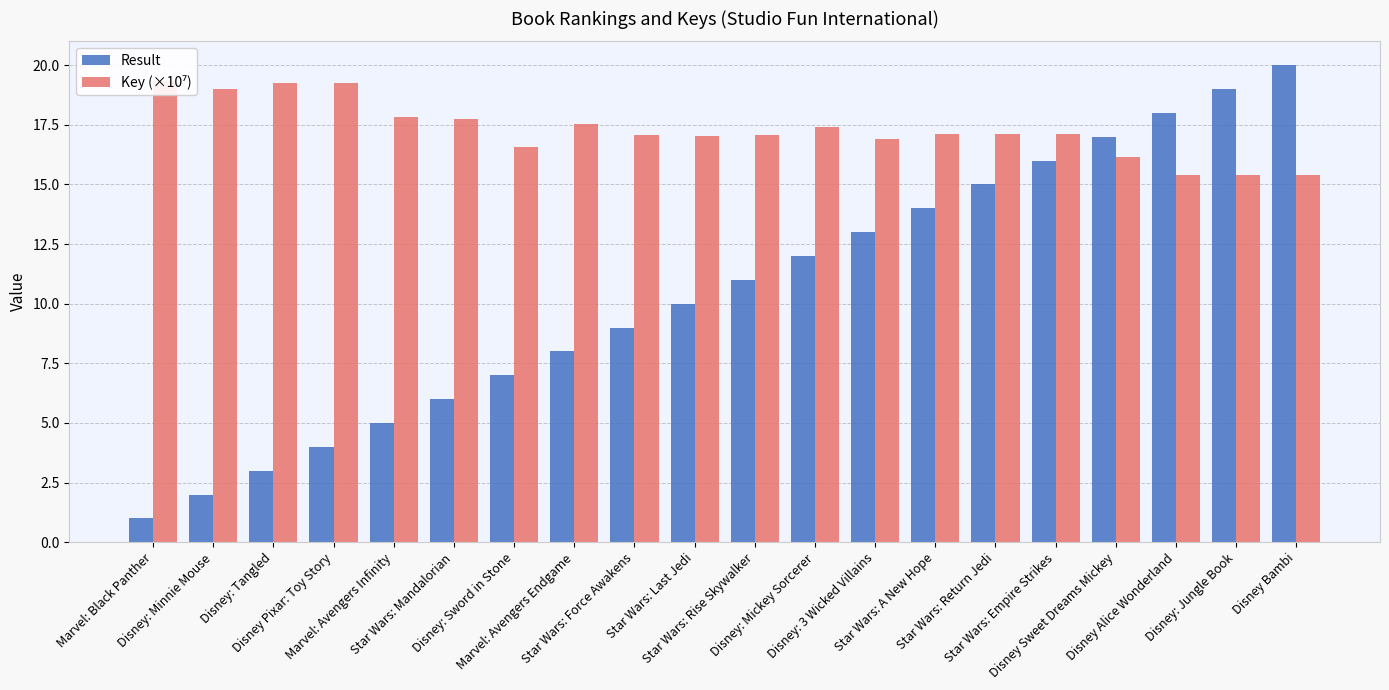

What is the total value across all series at Marvel: Avengers Endgame?

25.5